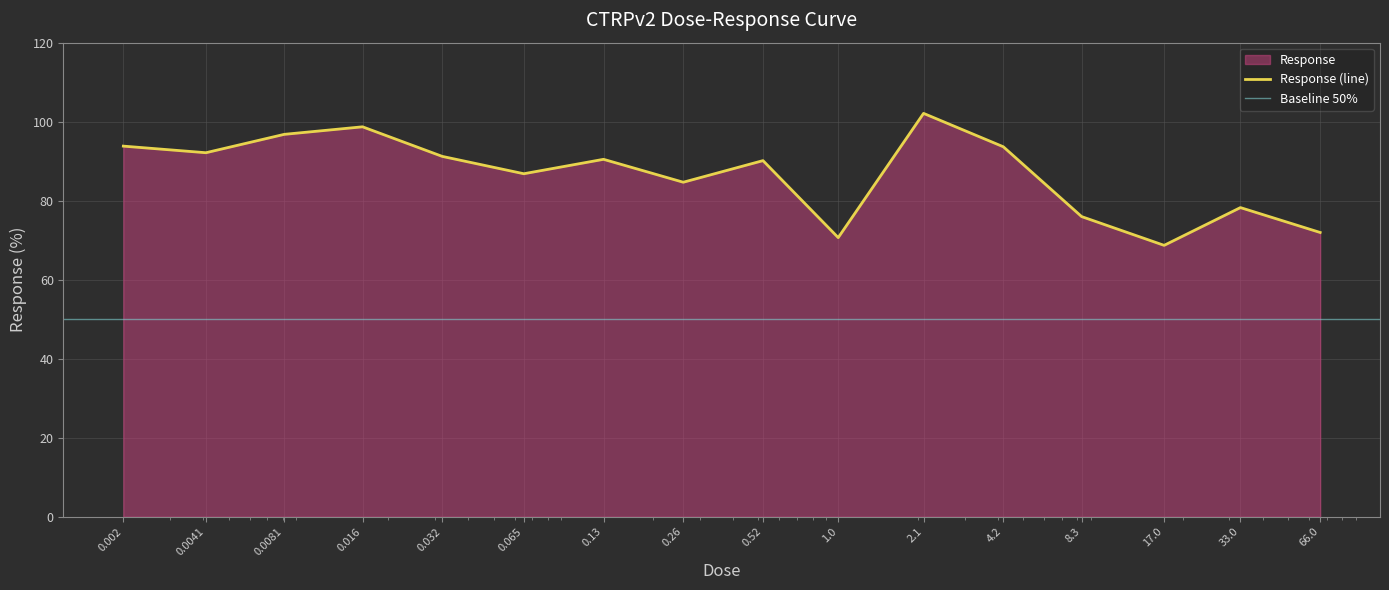

Reading left to right, list all the values displayed in this chart.

93.8	92.1	96.8	98.7	91.2	86.8	90.5	84.7	90.1	70.7	102.1	93.7	76.0	68.7	78.2	72.0